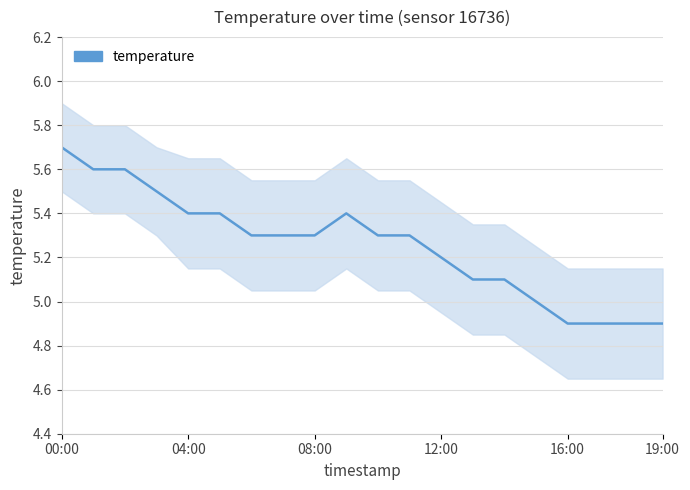

At which label does the data first exceed 5?

00:00